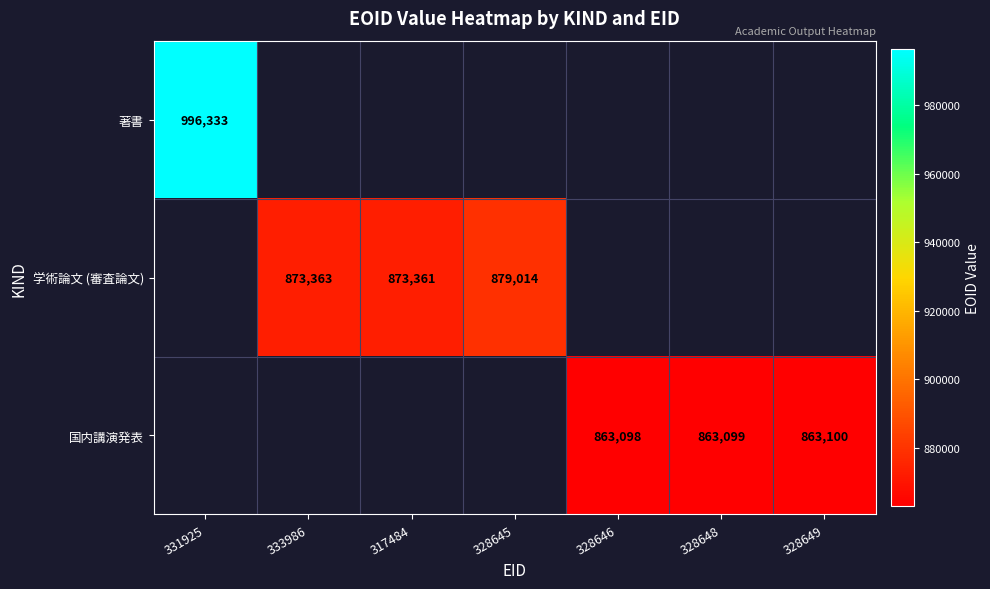

The value of 学術論文 (審査論文) at 328645 is 879014. True or false?

True